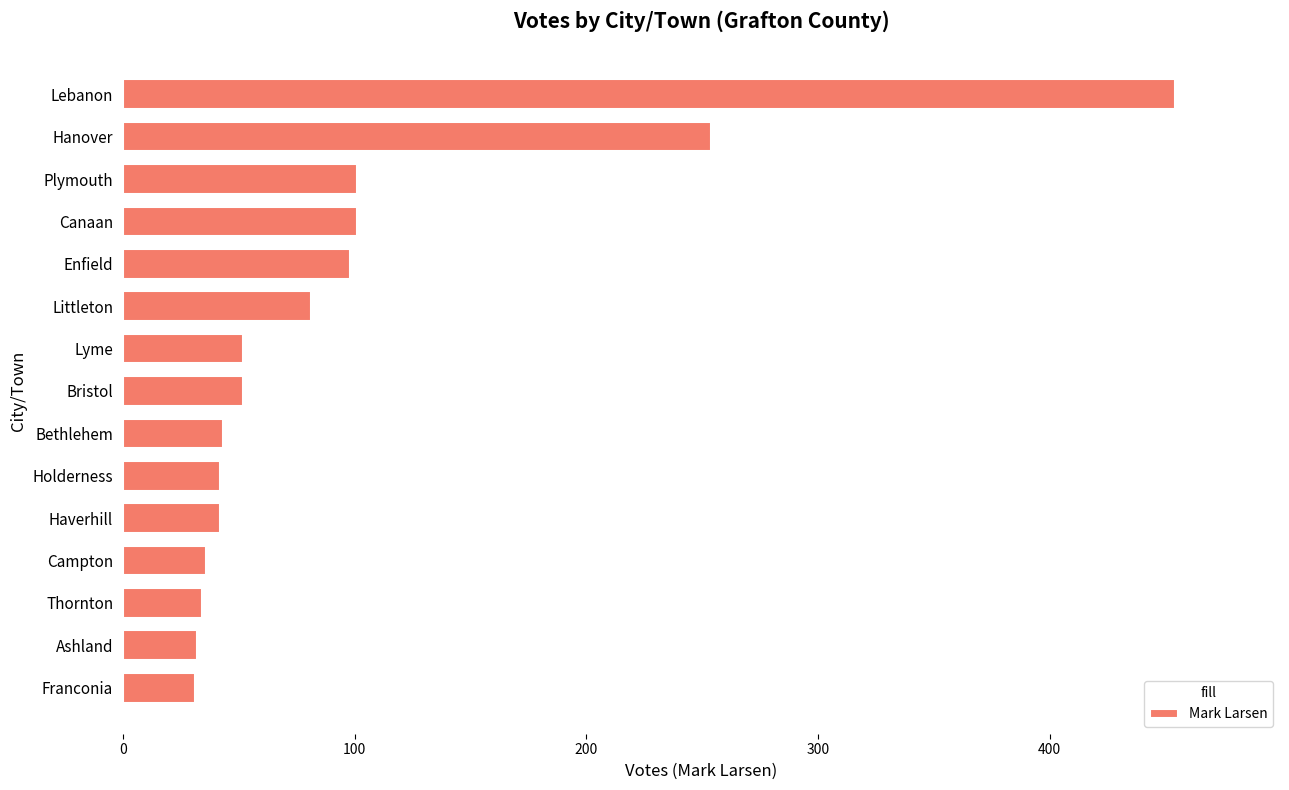

Count the number of categories in the chart.

15